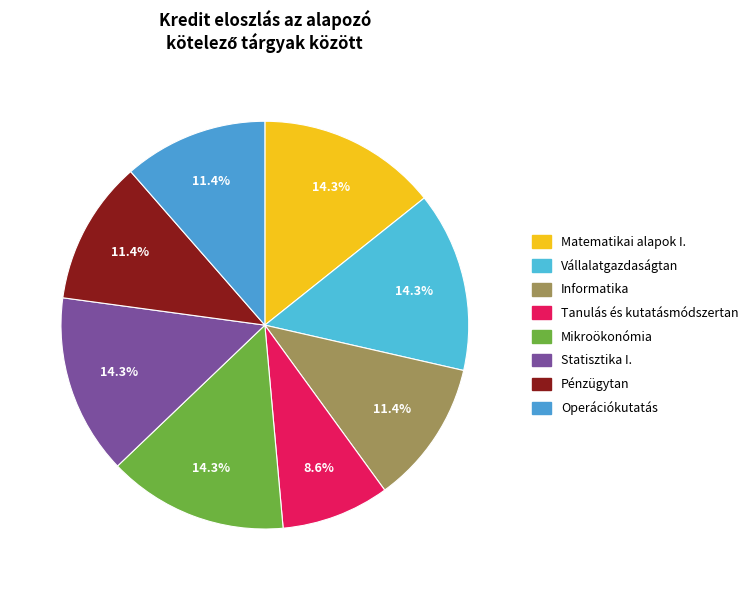

Which slice is the smallest?

Tanulás és kutatásmódszertan